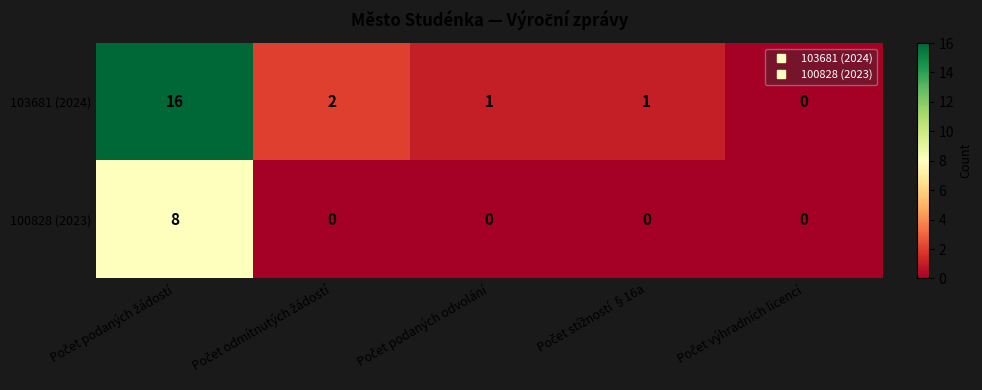

Which series has the largest total across all categories?

103681 (2024)